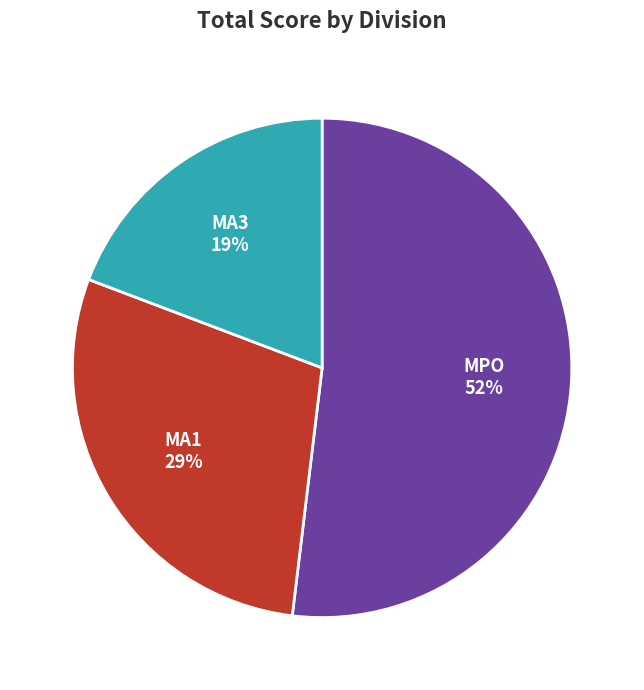

Between MA3 and MA1, which is larger?

MA1